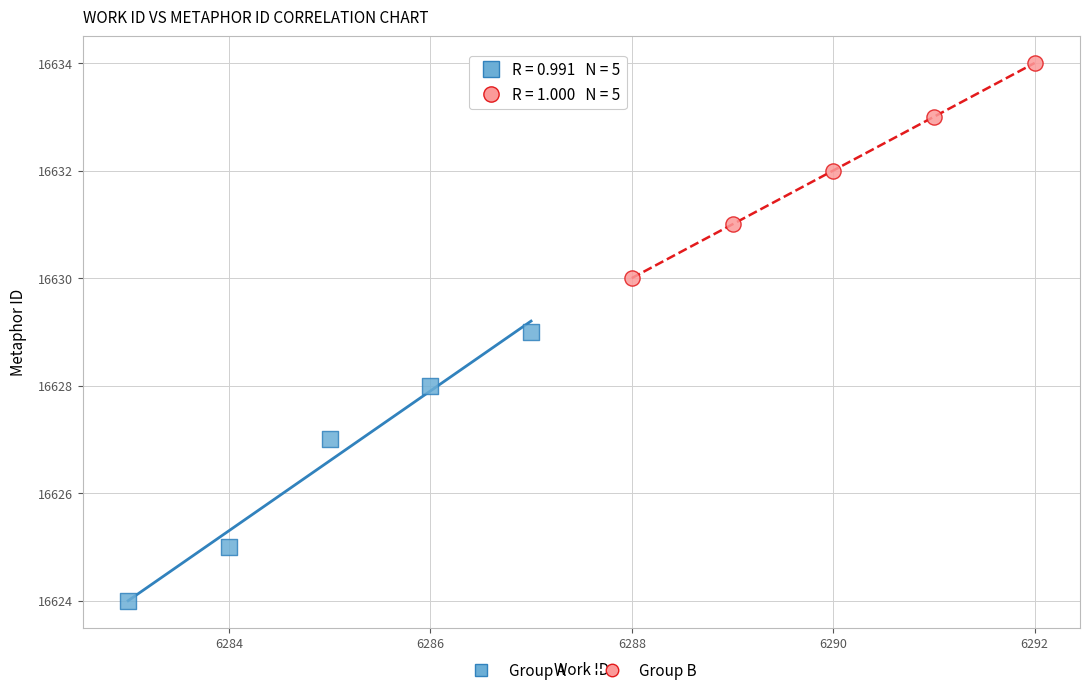

Which series reaches the minimum Y coordinate?

Group A